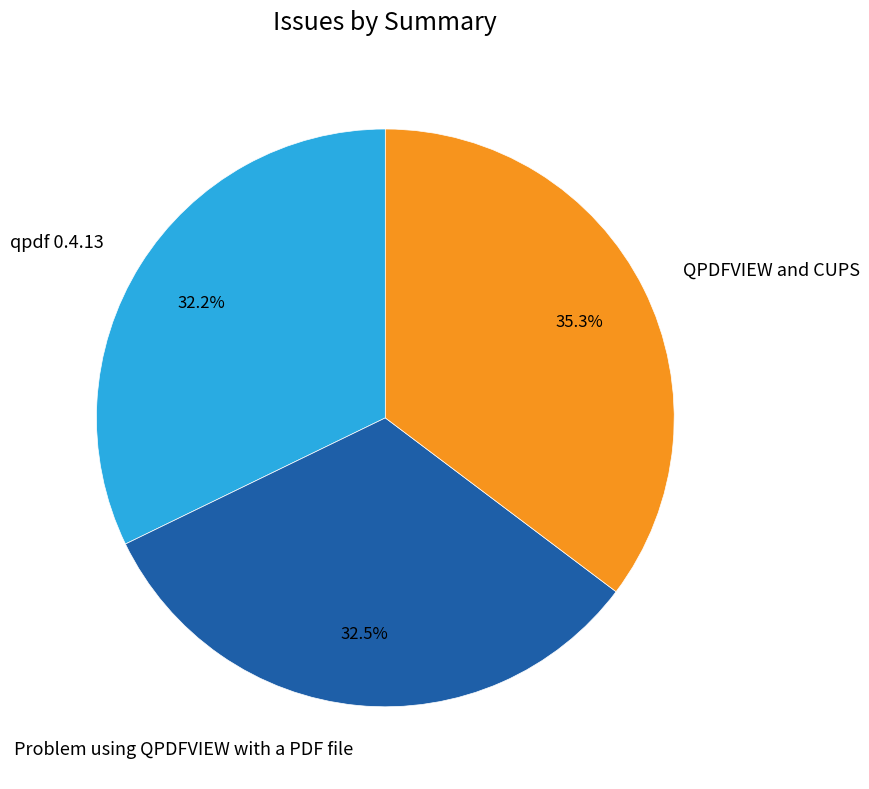

What is the largest slice in the pie chart?

QPDFVIEW and CUPS